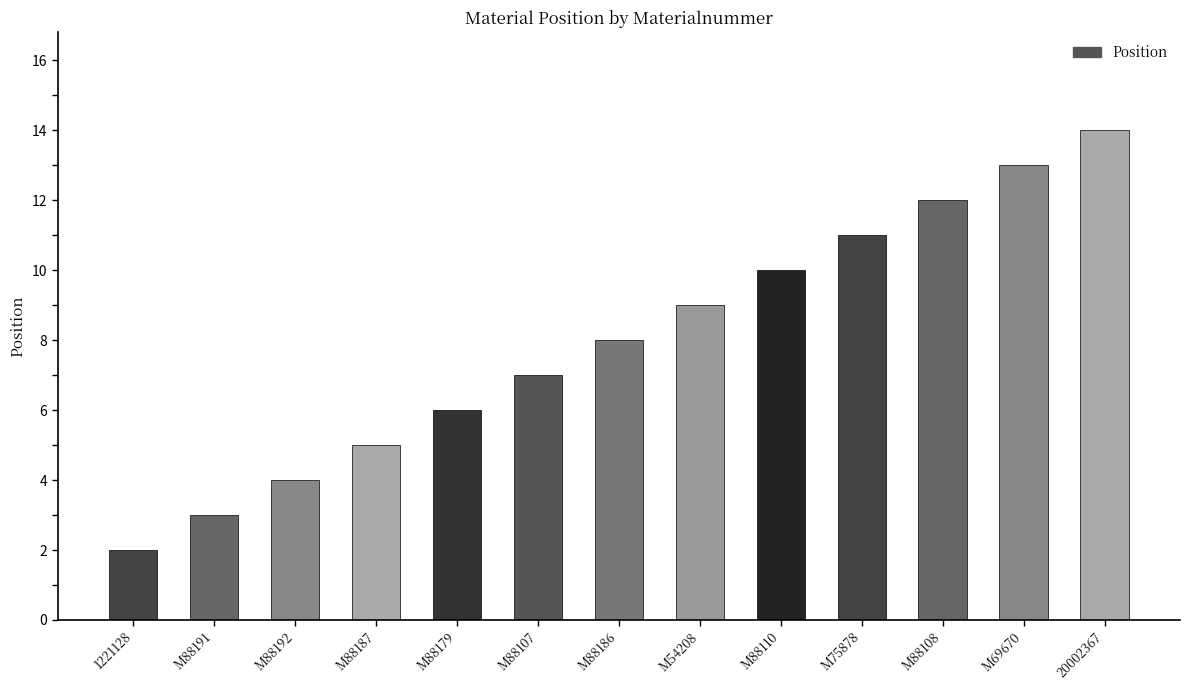

What is the difference between the values at M88187 and M54208?

4